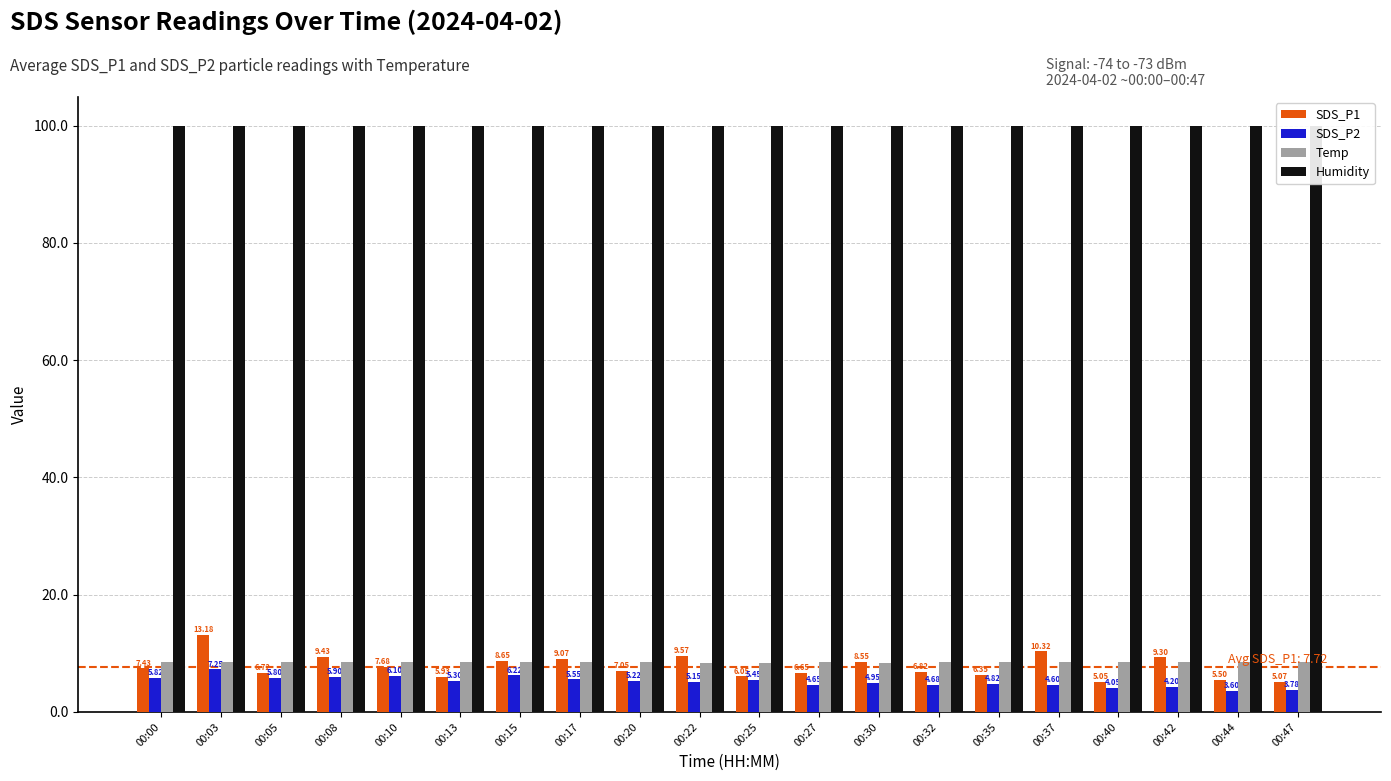

How many categories are shown in the chart?

20